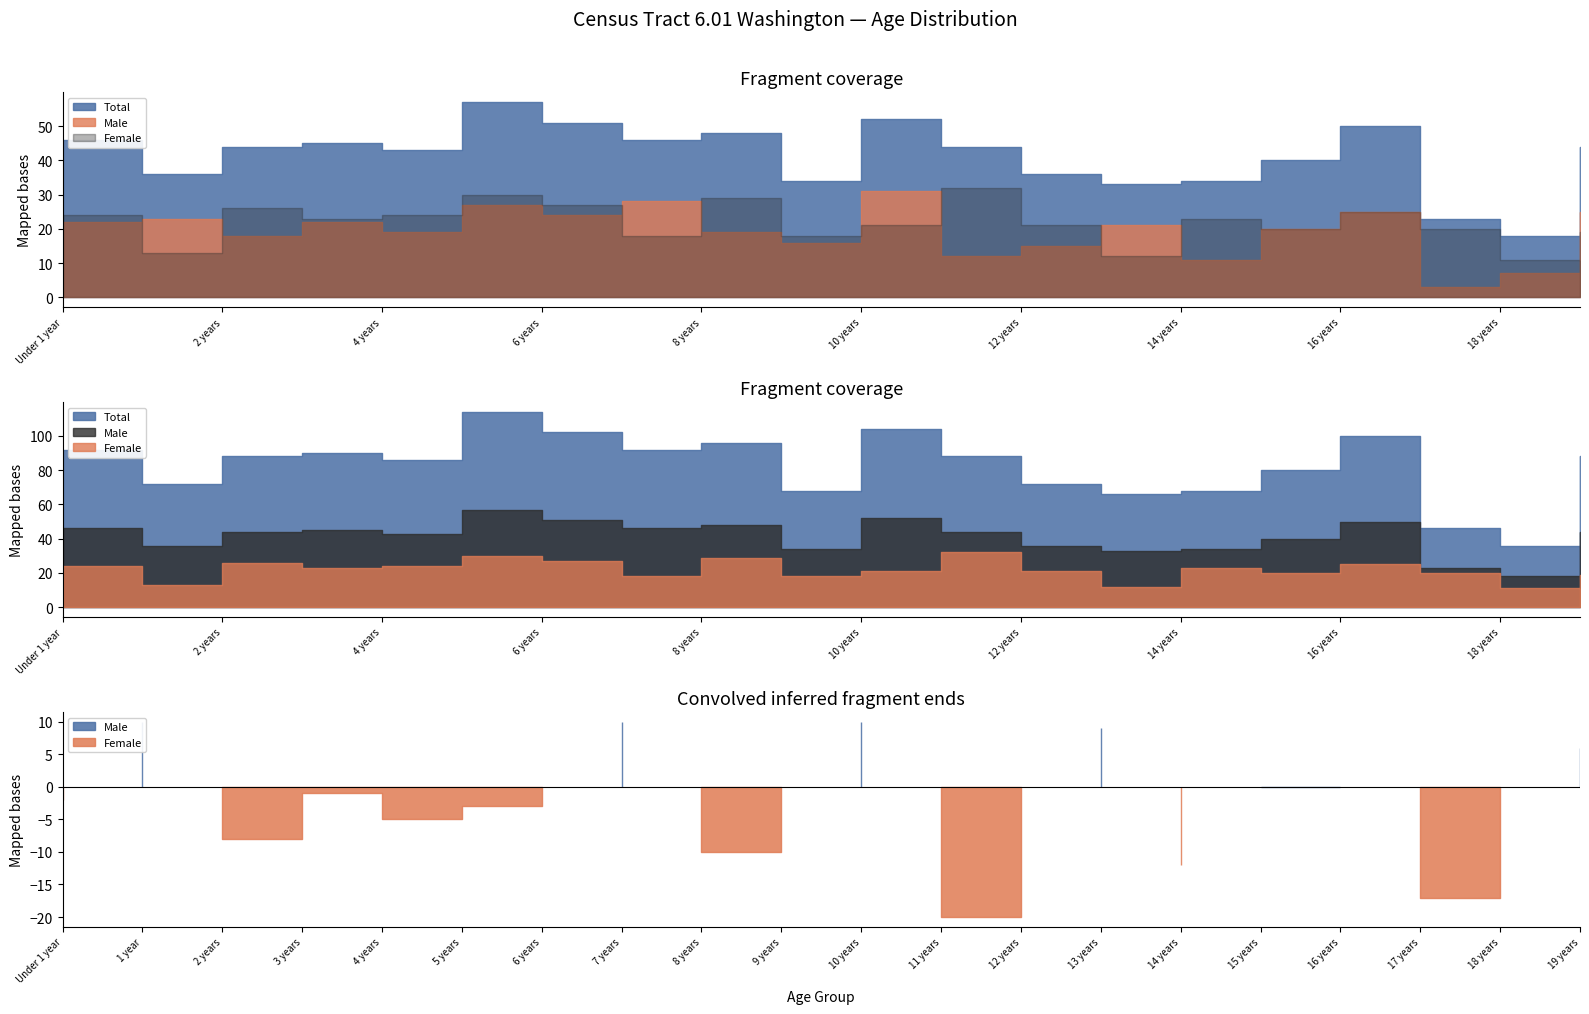

Is the value of Male at 4 years greater than the value of Total at 10 years?

No